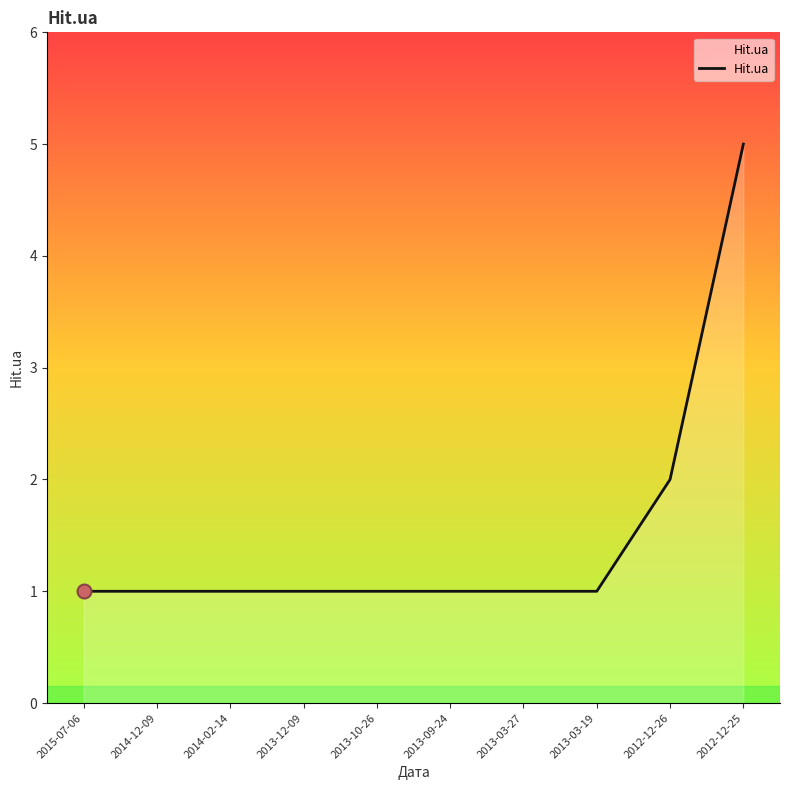

Between 2012-12-25 and 2013-03-27, which is larger?

2012-12-25